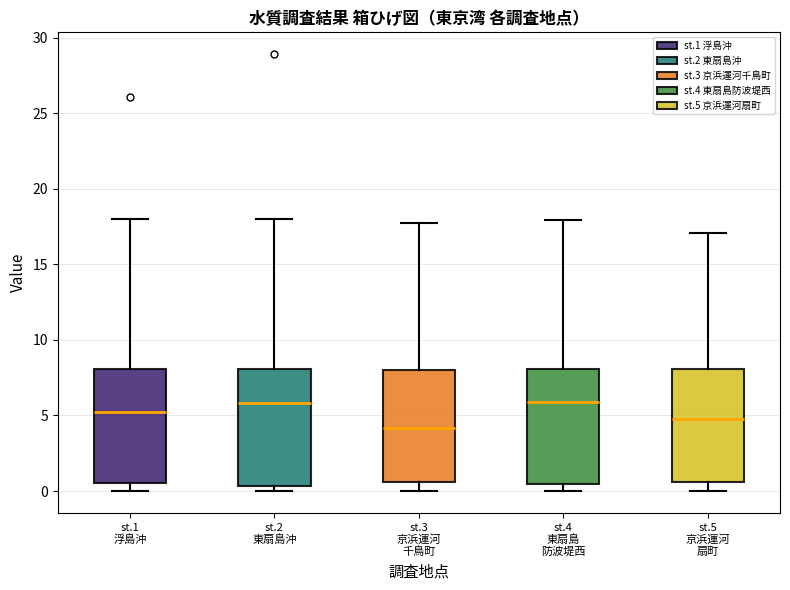

Where does the median line of the box for st.1 浮島沖 sit on the y-axis? The values are not printed on the chart, so give them approximately, as read against the axis.

5.0